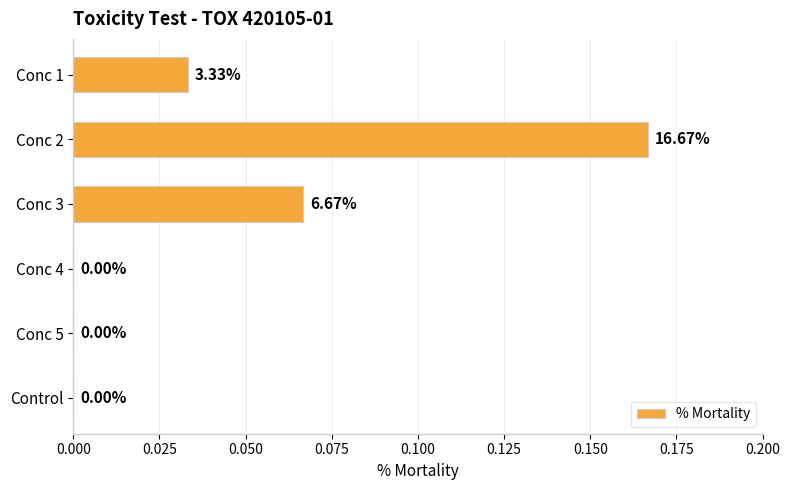

How many series are shown in this chart?

1